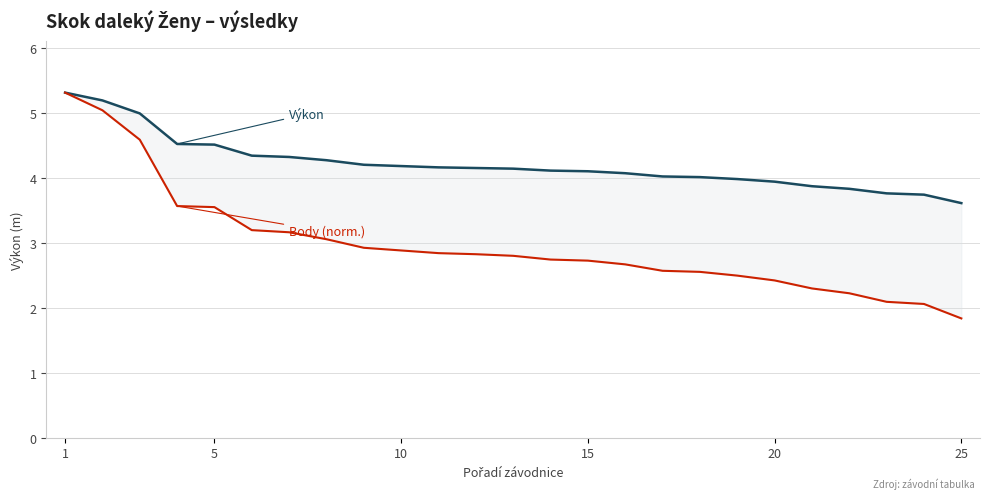

At which category is the sum across all series the highest?

1